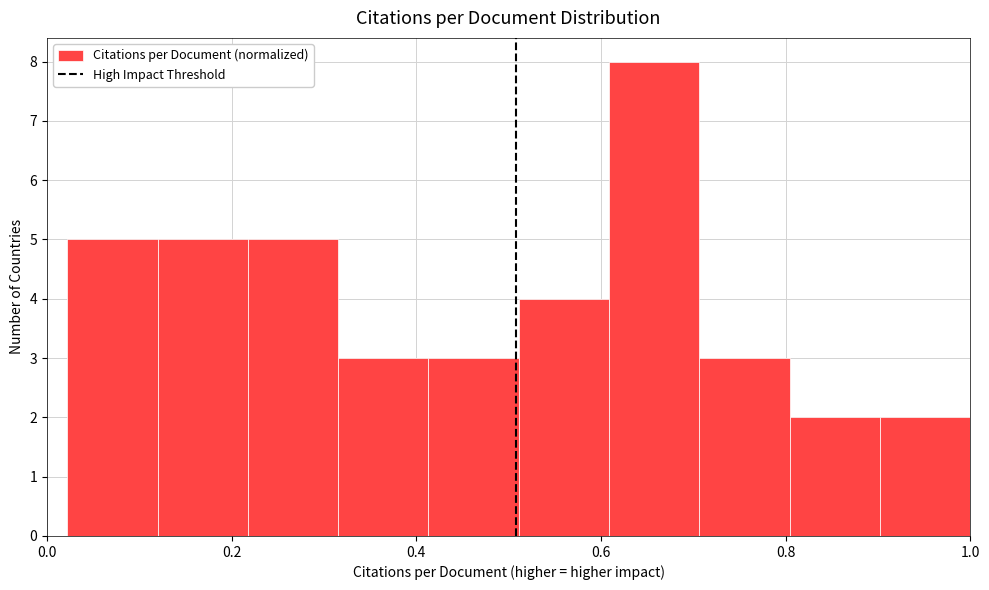

Reading left to right, list every bar in this chart as the range it spans on the x-axis followed by its height. Neither the bar edges nor the heights are printed on the chart, so give them approximately, as read against the axes.

0.02 to 0.12: 5
0.12 to 0.22: 5
0.22 to 0.32: 5
0.32 to 0.42: 3
0.42 to 0.52: 3
0.52 to 0.60: 4
0.60 to 0.70: 8
0.70 to 0.80: 3
0.80 to 0.90: 2
0.90 to 1.00: 2